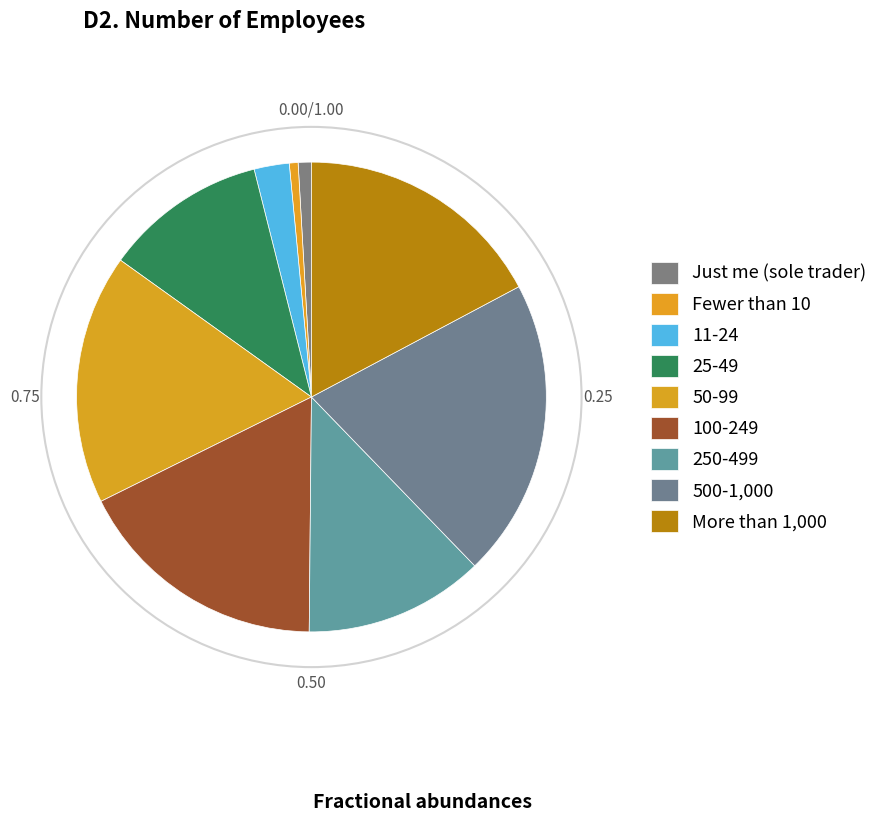

What portion of the pie excludes 500-1,000?

79.5%